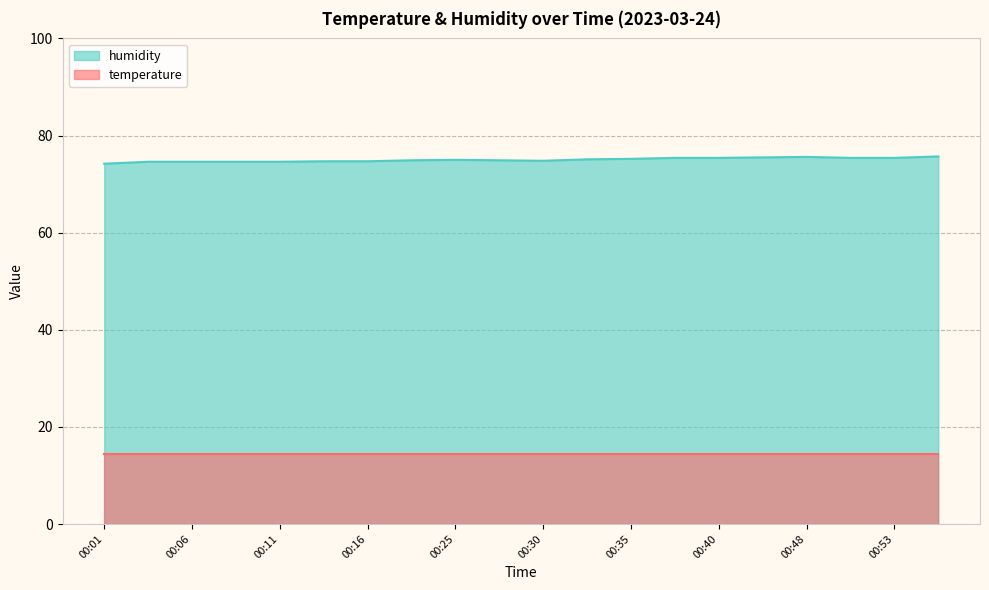

True or false: the data shows 75.1 at 00:32.

True